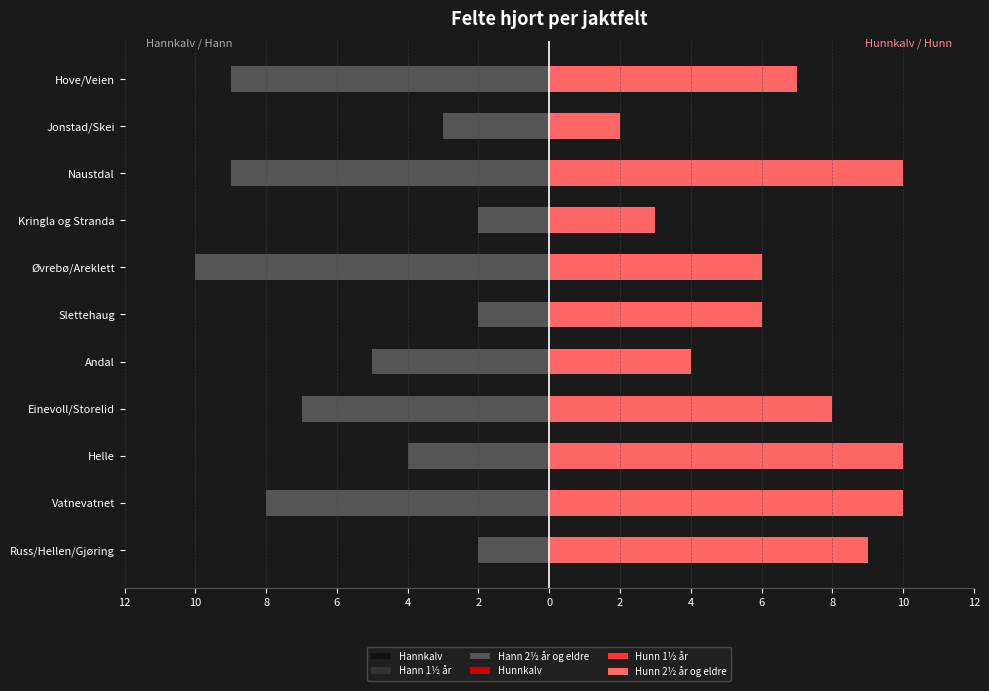

Between Øvrebø/Areklett and Hove/Veien, which series saw the biggest shift?

Hann 1½ år